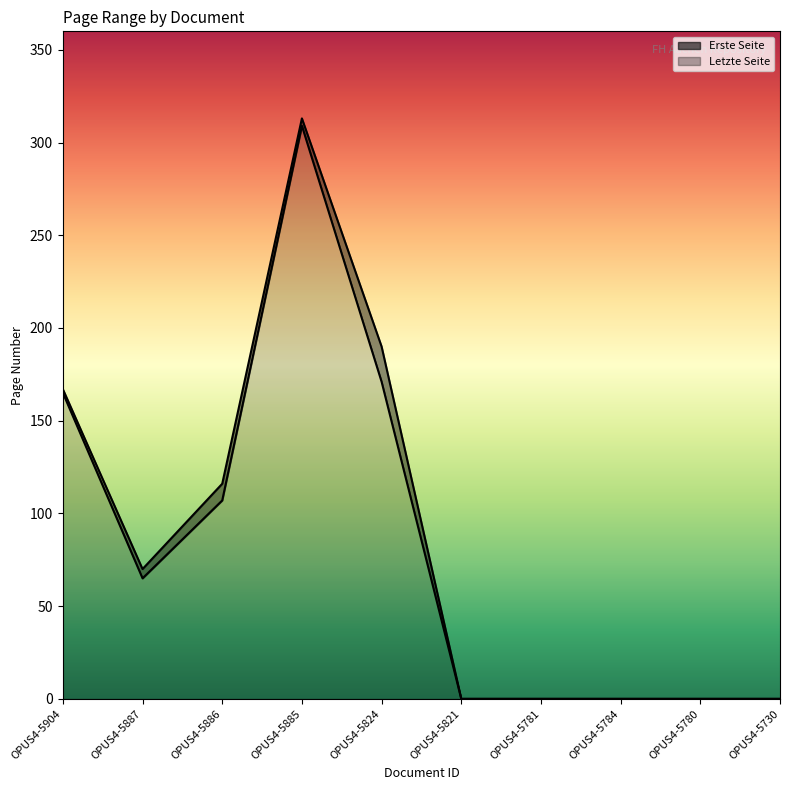

List the series in order of their overall mean, highest first.

Letzte Seite, Erste Seite